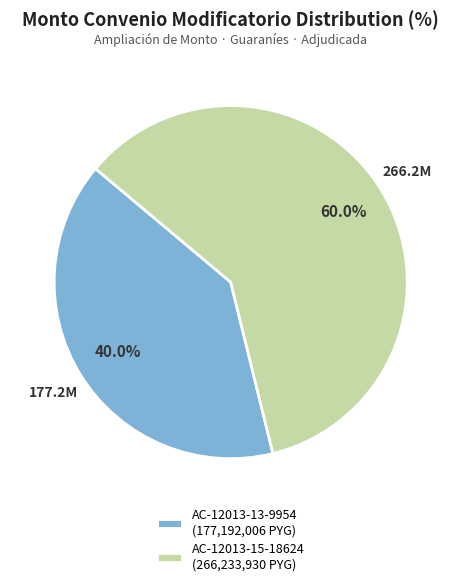

What is the largest slice in the pie chart?

AC-12013-15-18624